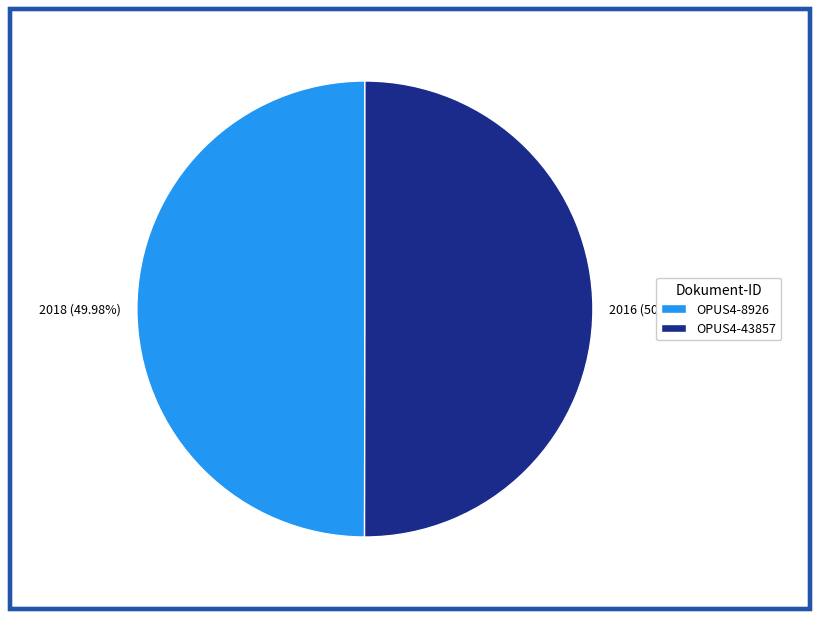

What is the ratio of the value at OPUS4-43857 to the value at OPUS4-8926?

1.0